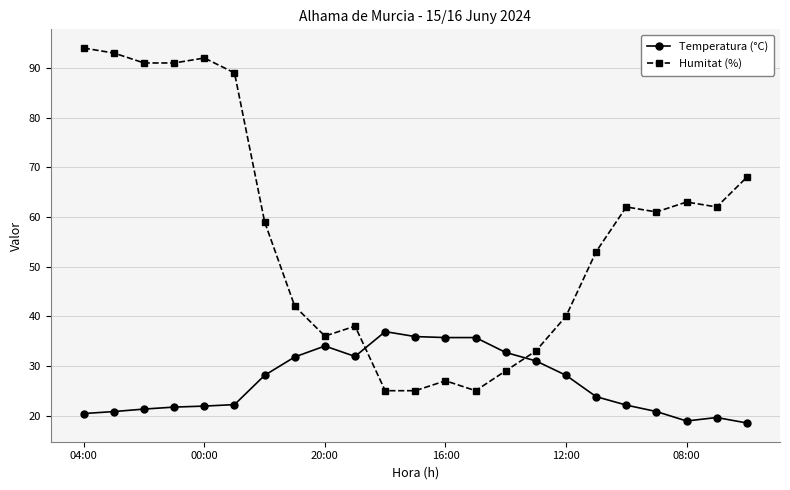

True or false: Humitat (%) has more than 2 interior local peaks.

True